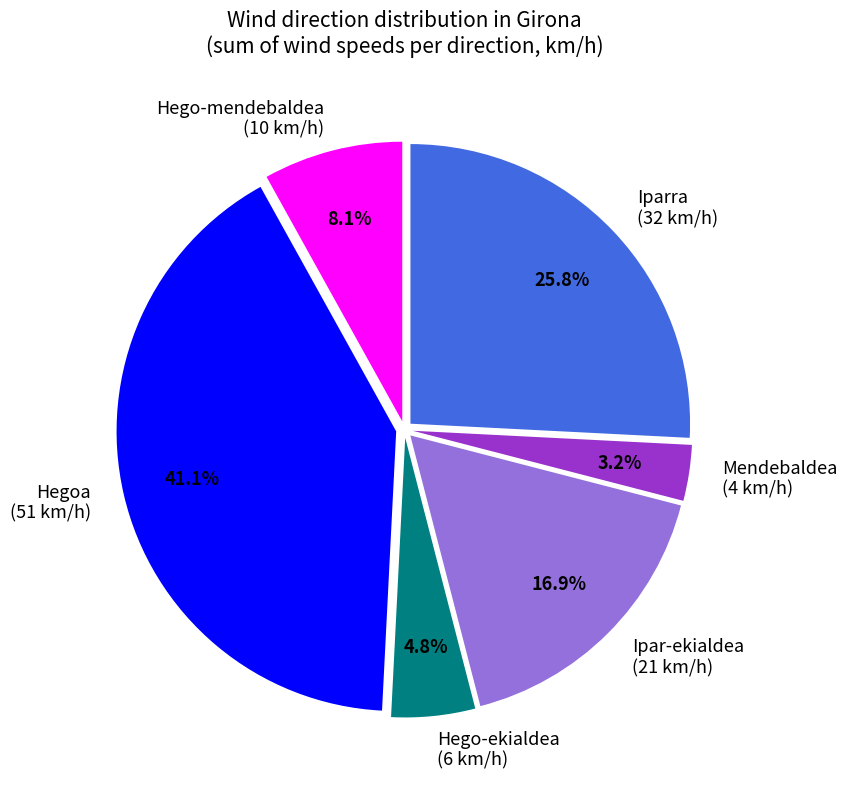

Rank the categories by value from highest to lowest.

Hegoa (51 km/h), Iparra (32 km/h), Ipar-ekialdea (21 km/h), Hego-mendebaldea (10 km/h), Hego-ekialdea (6 km/h), Mendebaldea (4 km/h)